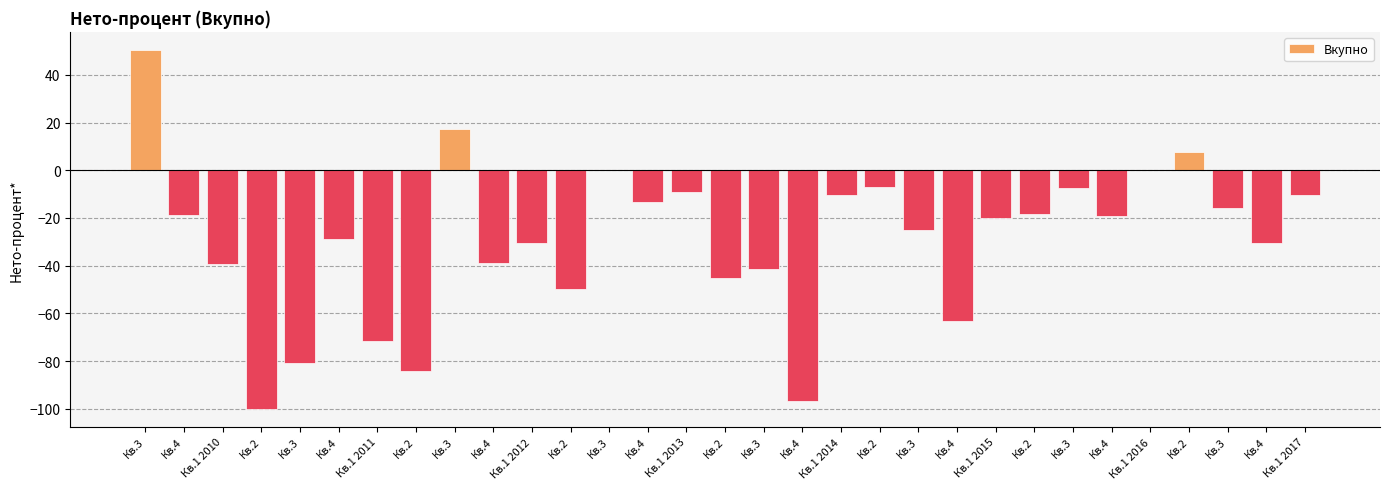

Where does the data first go above -20?

Кв.3